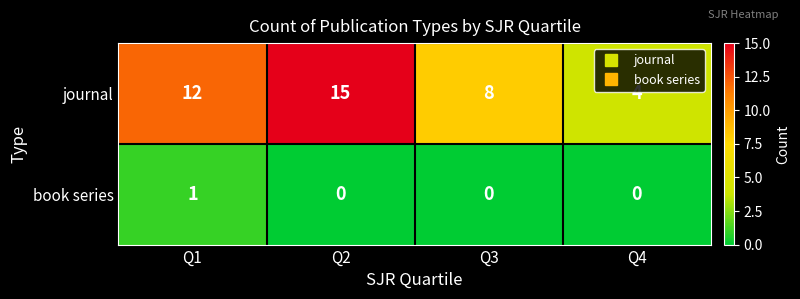

Which series has the largest total across all categories?

journal